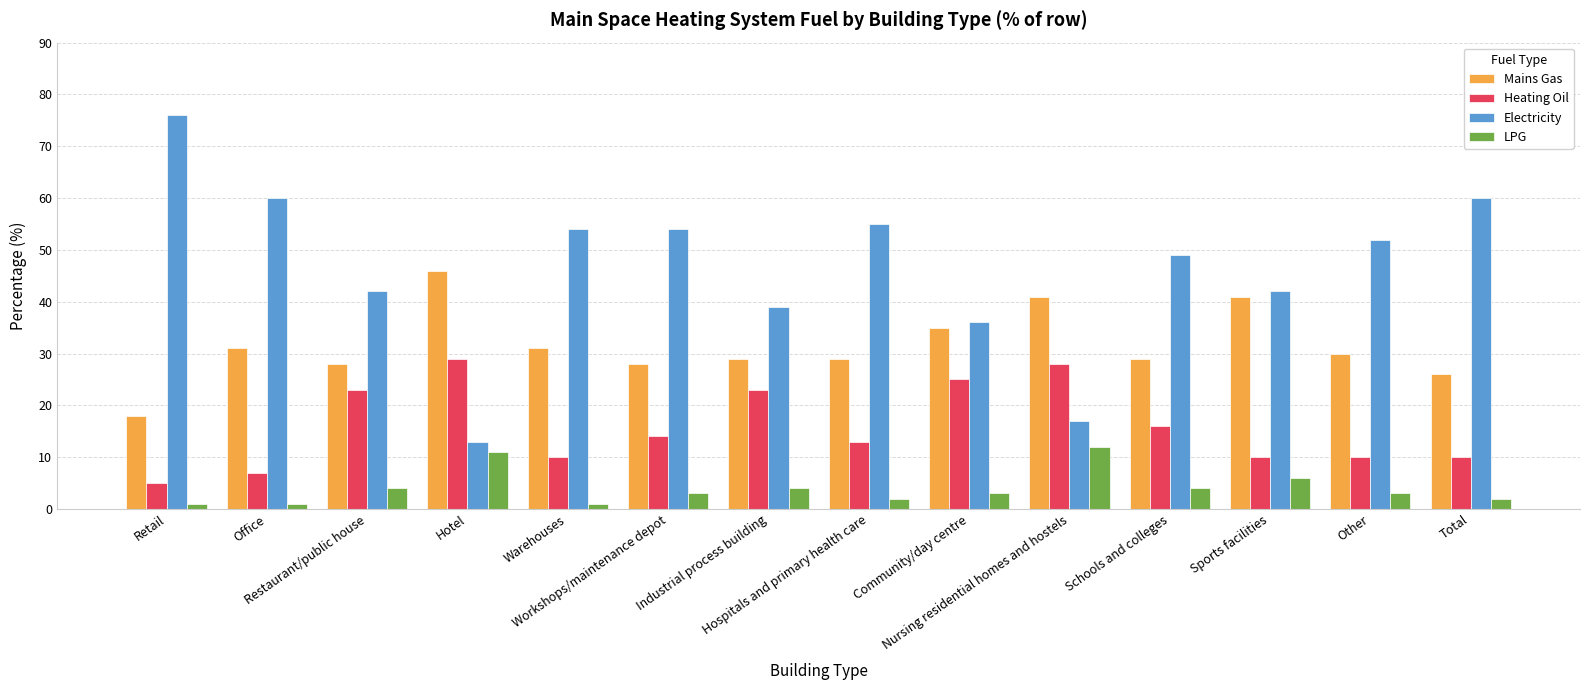

What is the average value of the Mains Gas series?

32